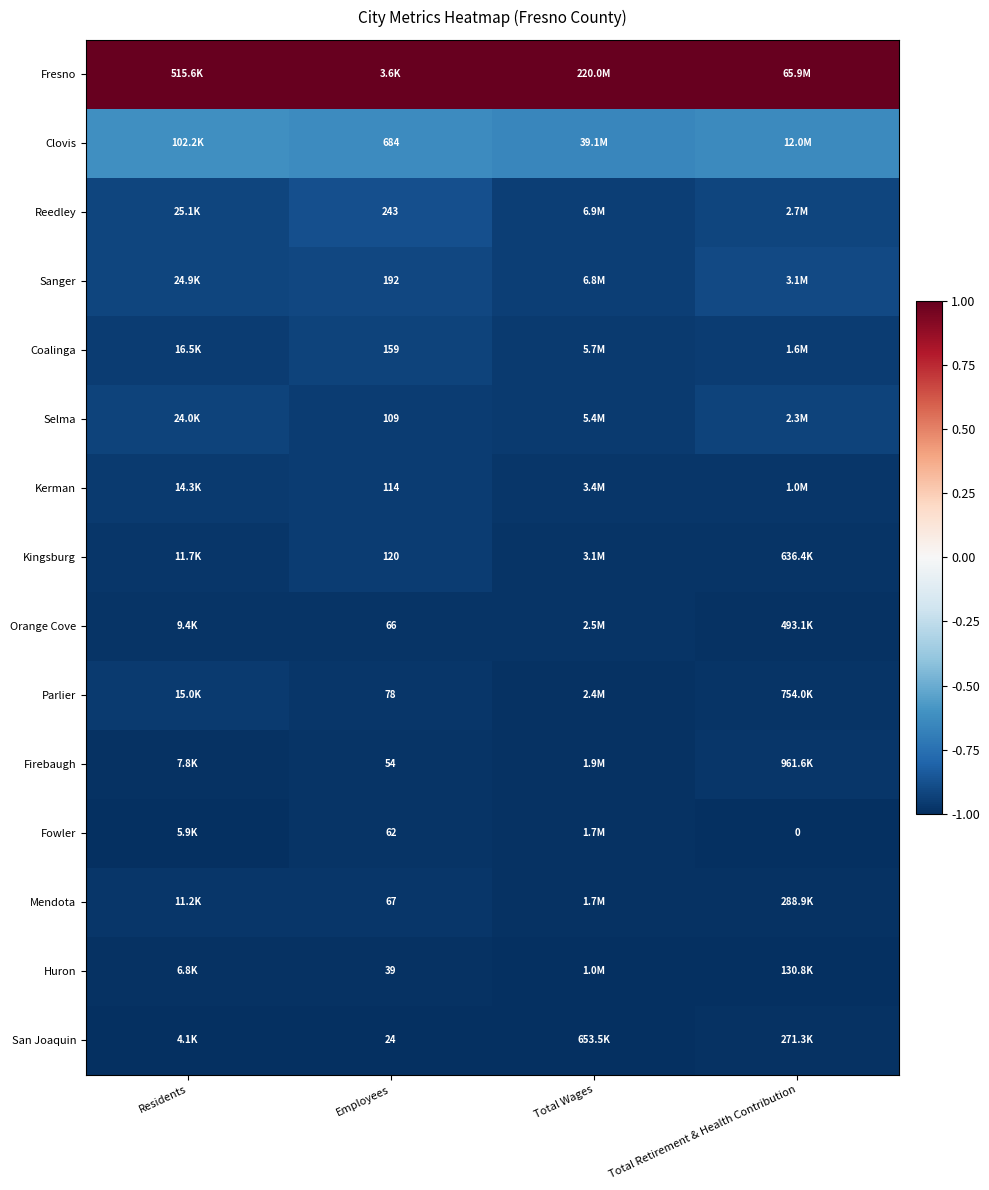

Is it true that Clovis equals -0.6 at Total Wages?

True